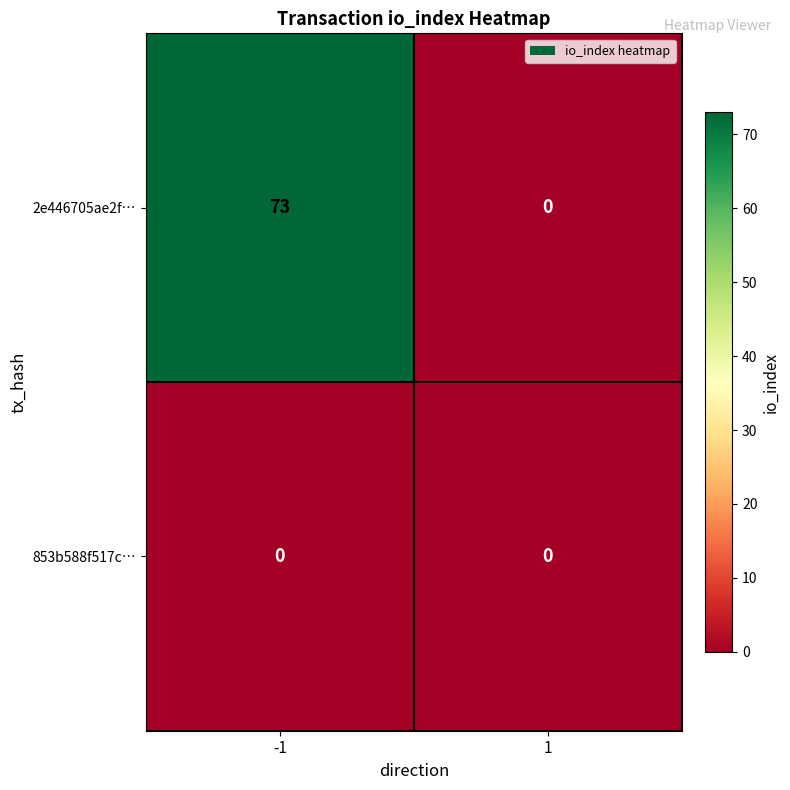

What is the sum of all 2e446705ae2f… values?

73